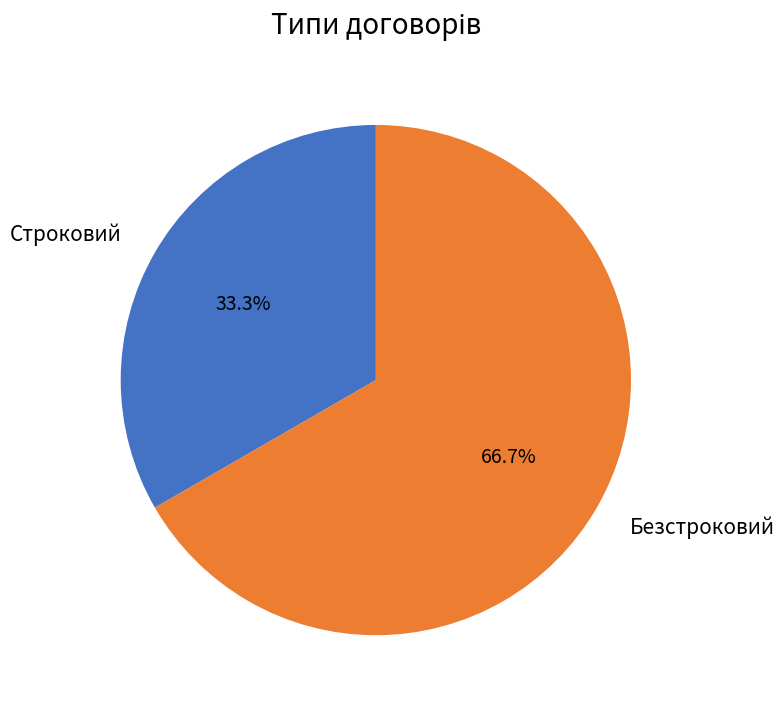

What is the largest slice in the pie chart?

Безстроковий